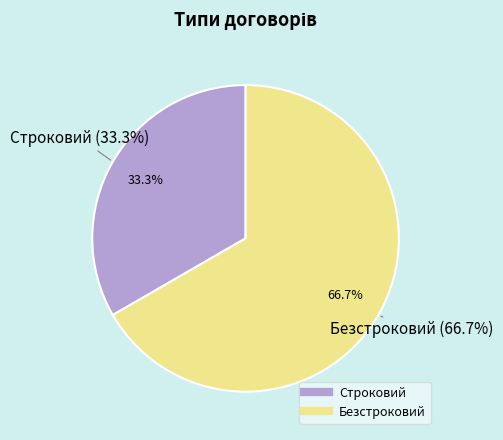

What is the total percentage of Строковий and Безстроковий?

100.0%